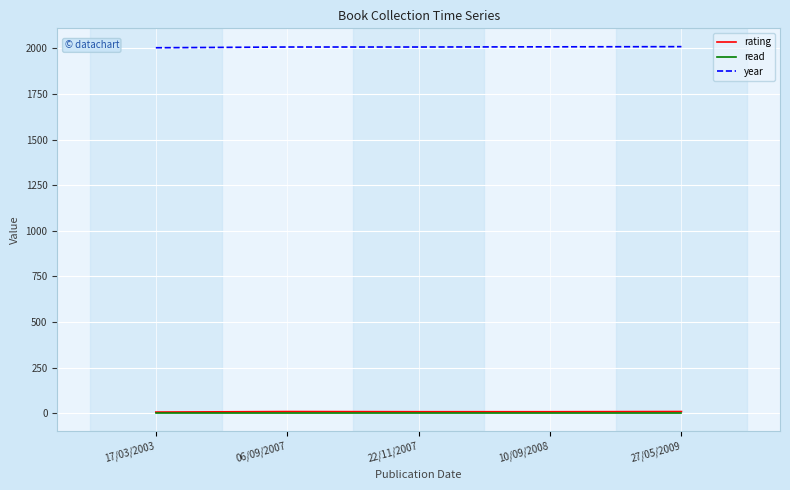

What position from the left is 06/09/2007?

2